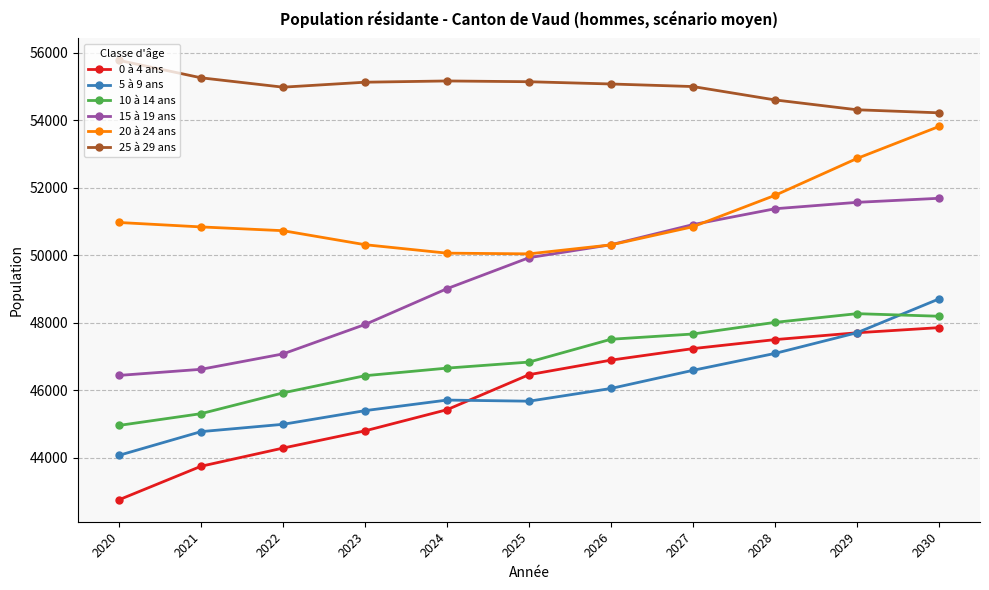

At which label does 25 à 29 ans first exceed 55073?

2020